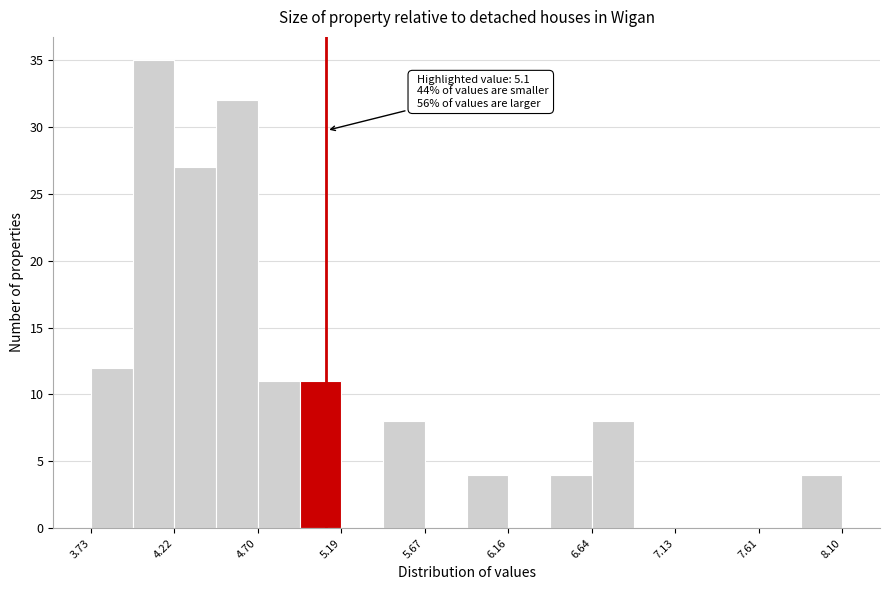

Over which range of the x-axis is the bar tallest?

3.95 to 4.20